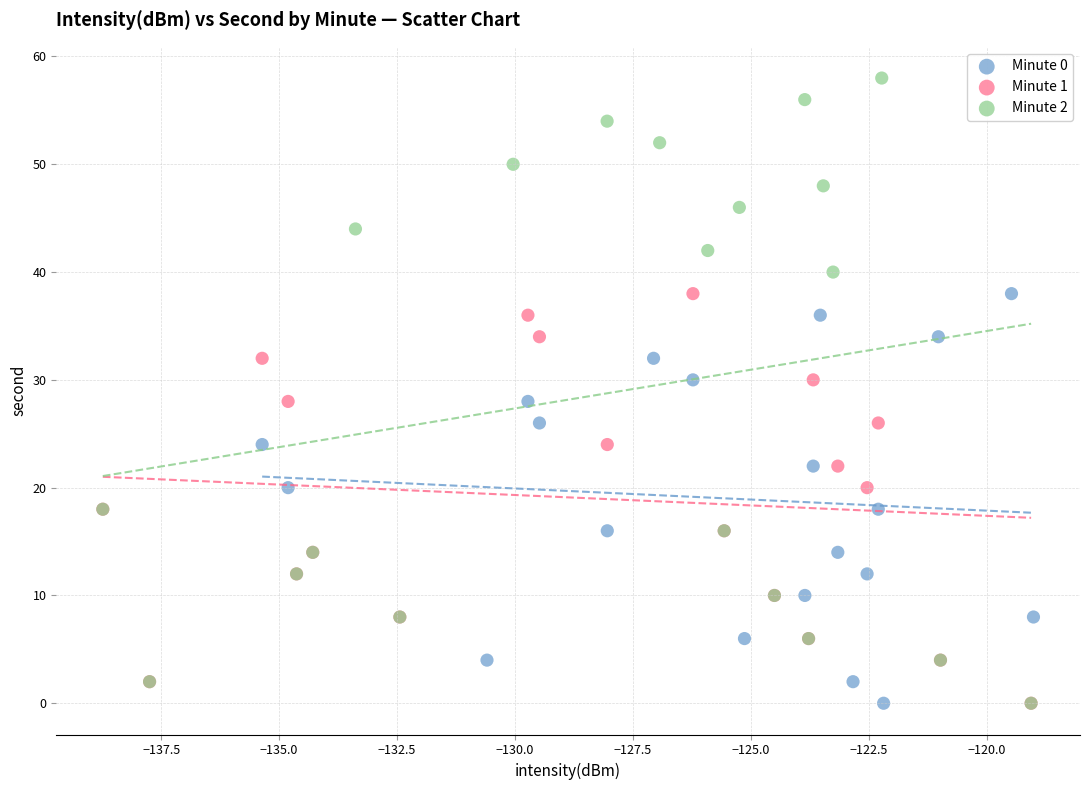

Which series has the largest Y range (max minus min)?

Minute 2